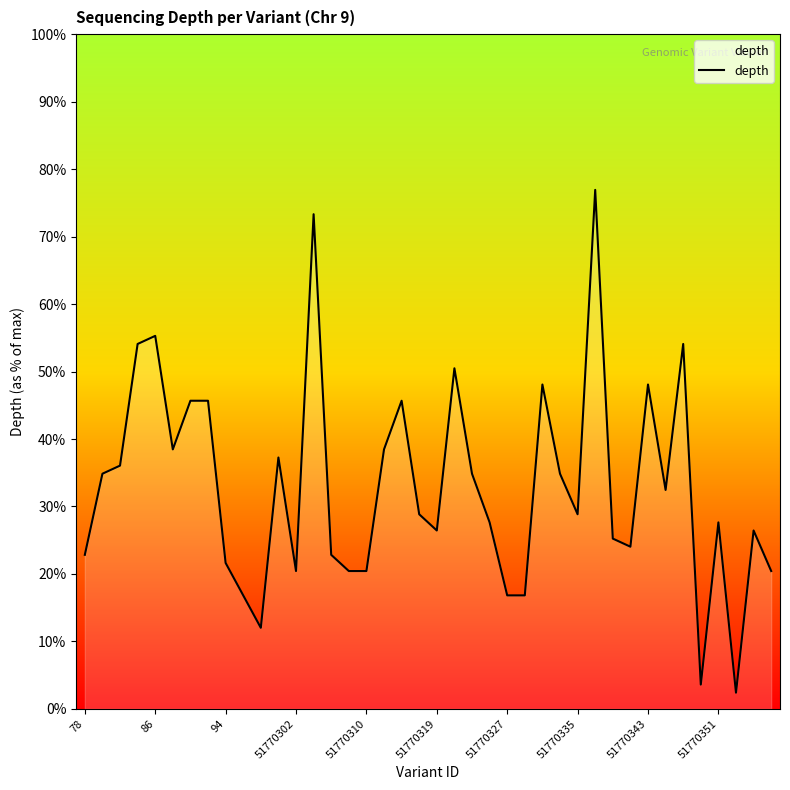

Where does the data first go above 24?

86